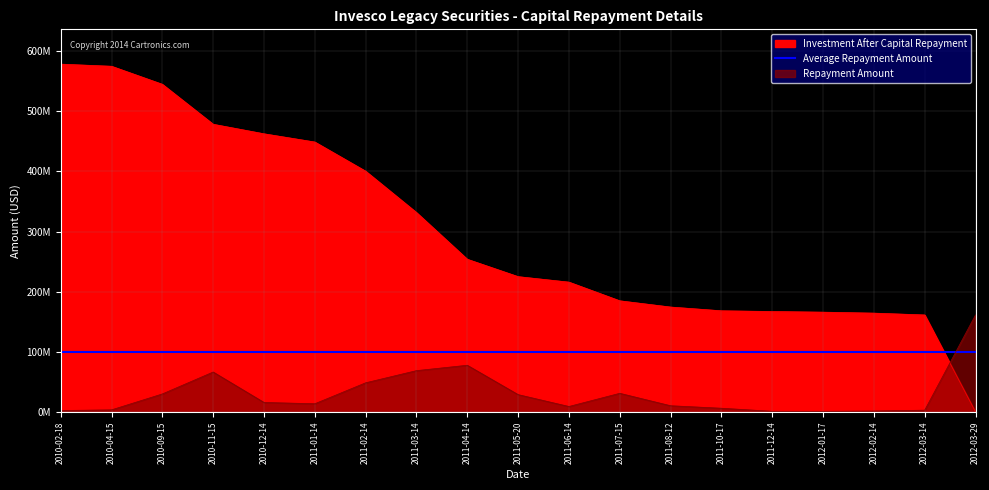

At which category is the sum across all series the highest?

2010-02-18